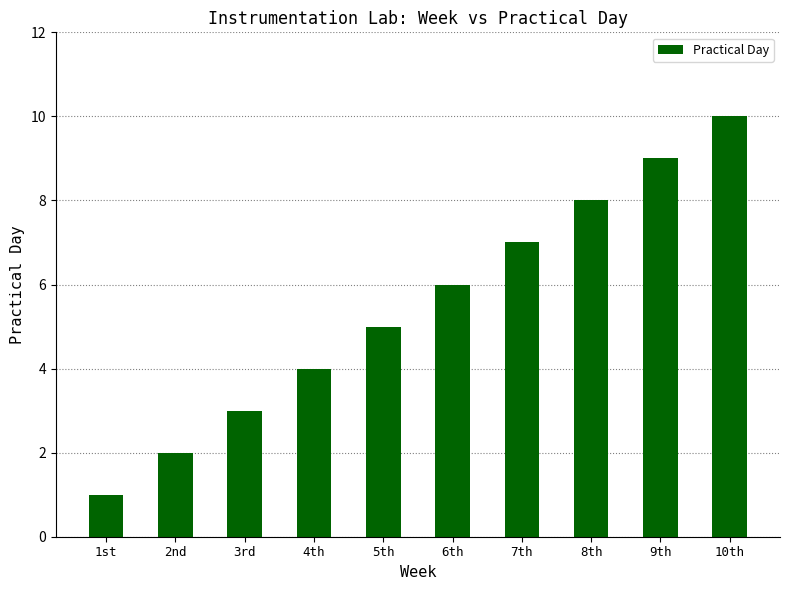

The value at 6th is 10. True or false?

False